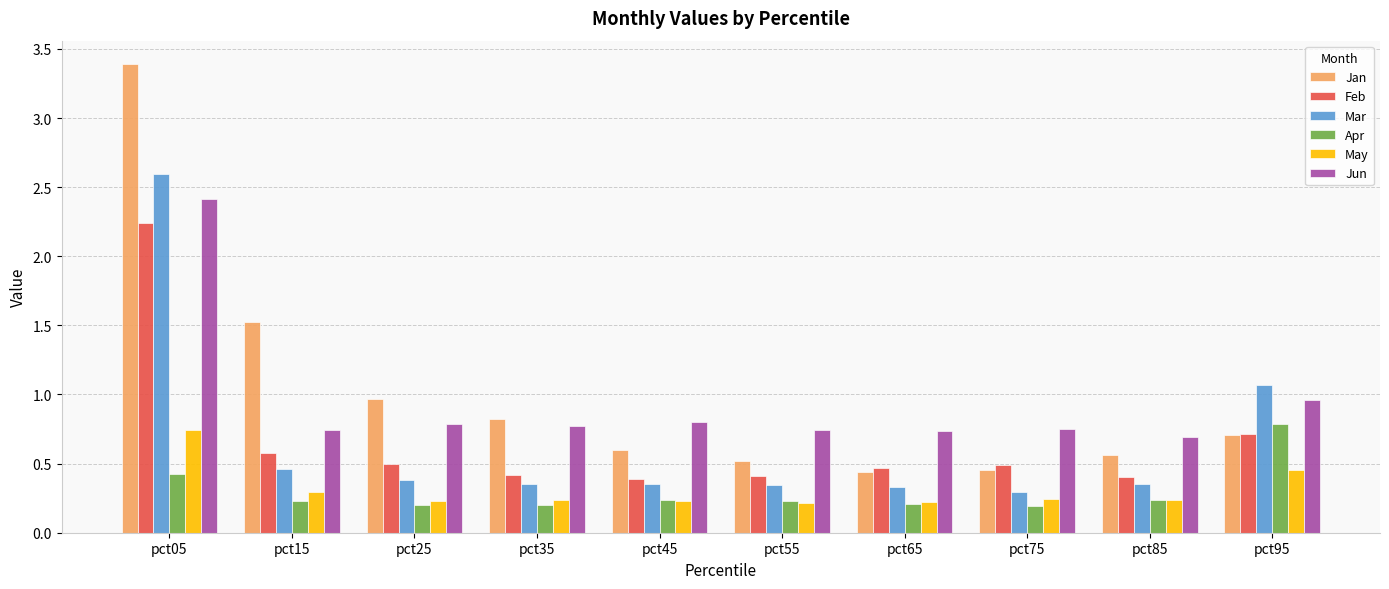

What is the highest value of the Jan series?

3.4